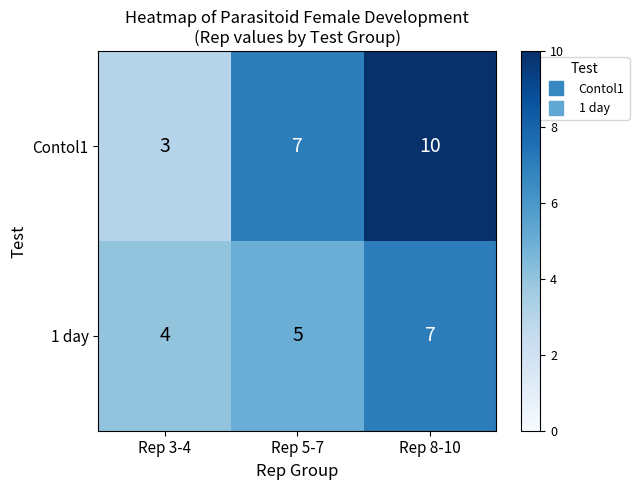

What is the minimum value shown in the chart?

3